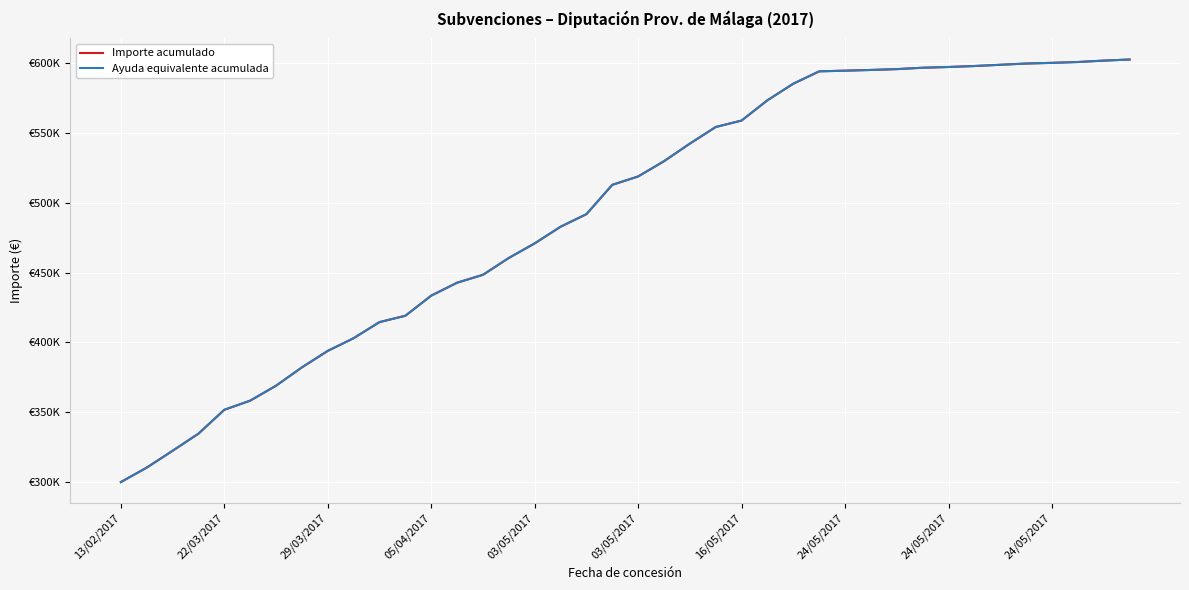

How many values in the Importe acumulado series are below 518947?

20